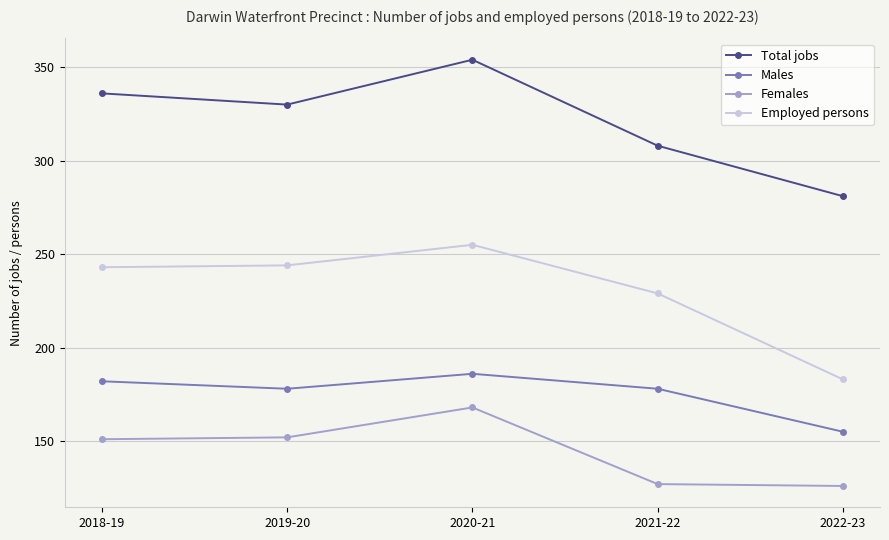

What position from the left is 2018-19?

1